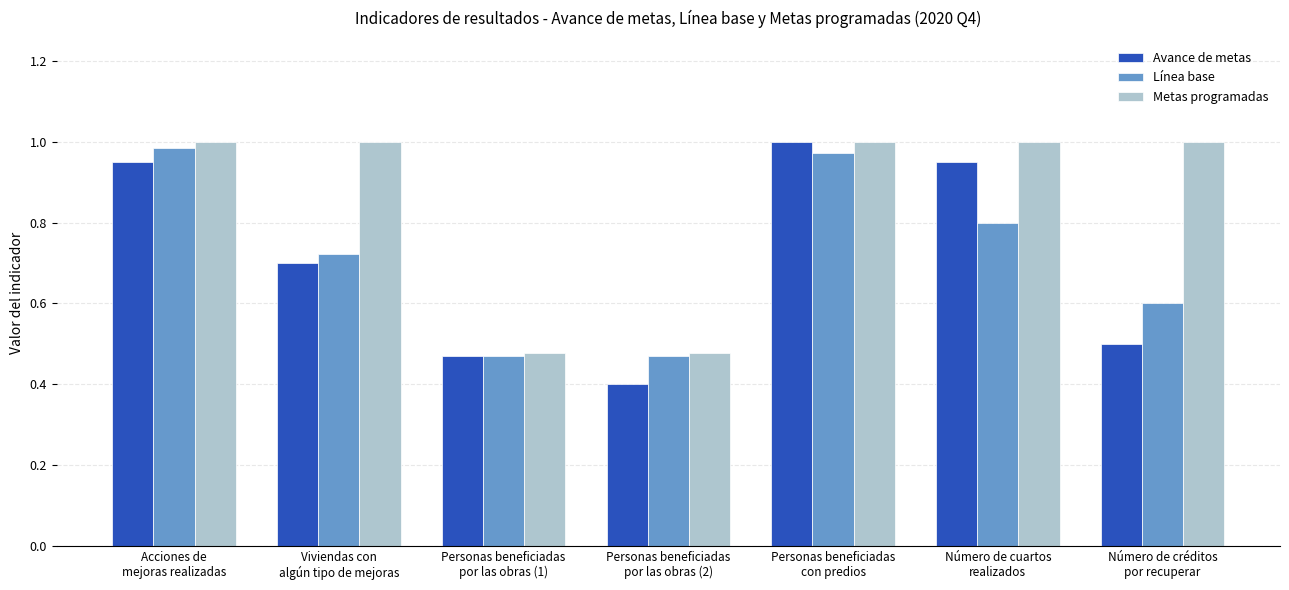

What is the difference between the highest and lowest values at Número de cuartos
realizados?

0.2